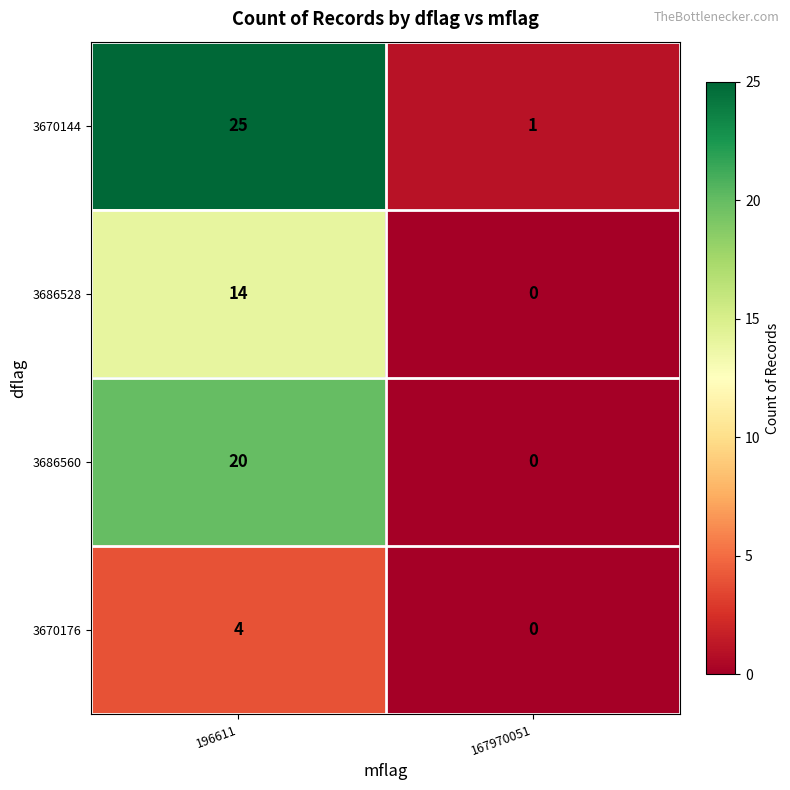

The 3686528 series shows 22 at 196611. True or false?

False